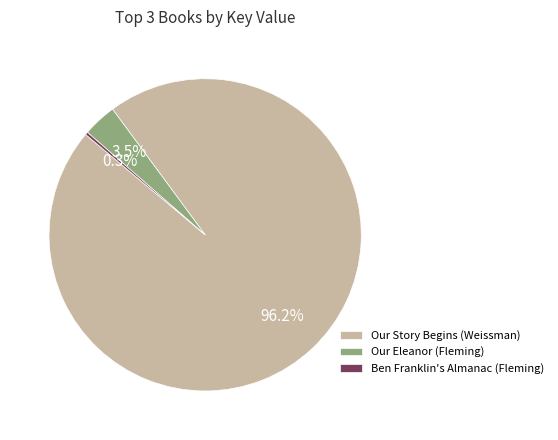

What portion of the pie excludes Our Eleanor (Fleming)?

96.5%